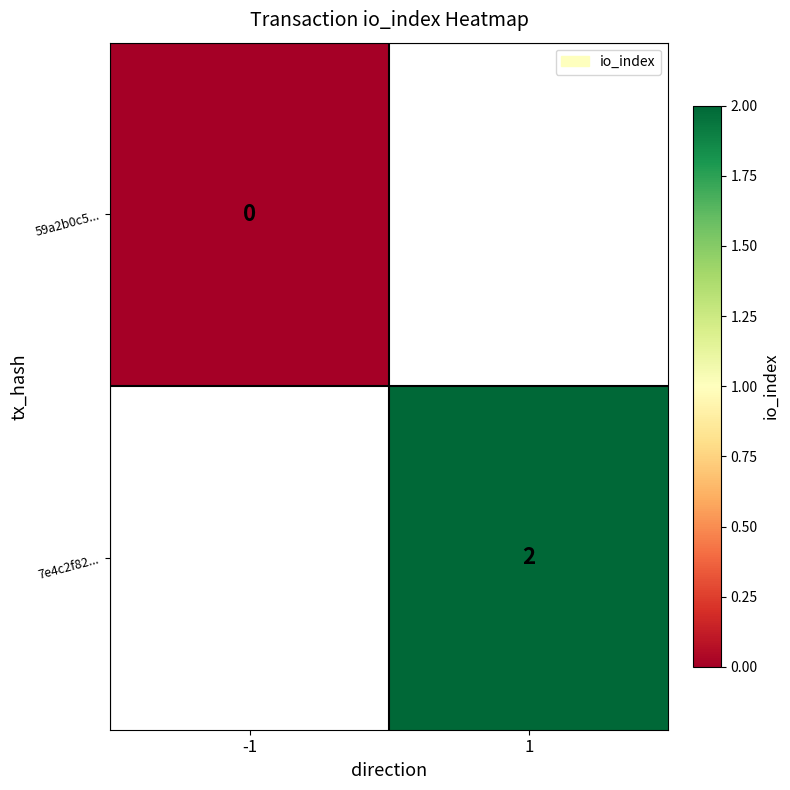

List the series in order of their overall mean, lowest first.

59a2b0c5..., 7e4c2f82...